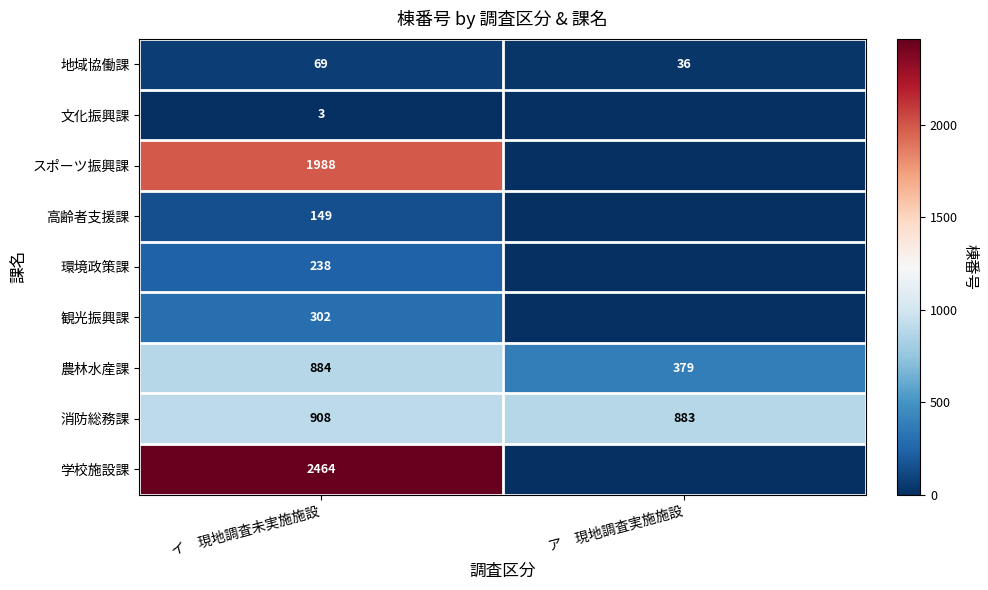

The value of 消防総務課 at イ　現地調査未実施施設 is 908. True or false?

True